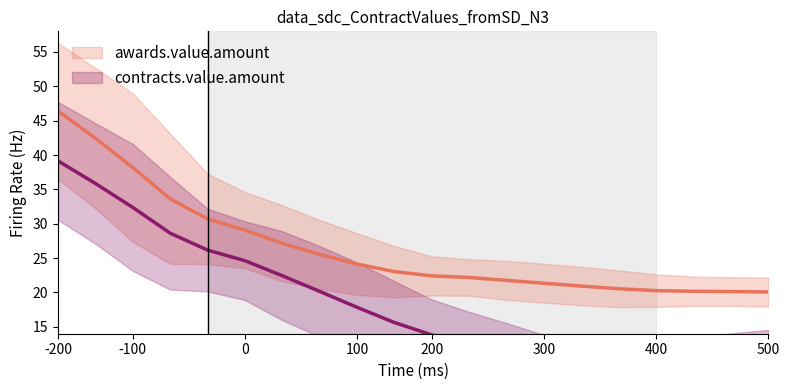

The awards.value.amount series shows 43.0 at 100. True or false?

False